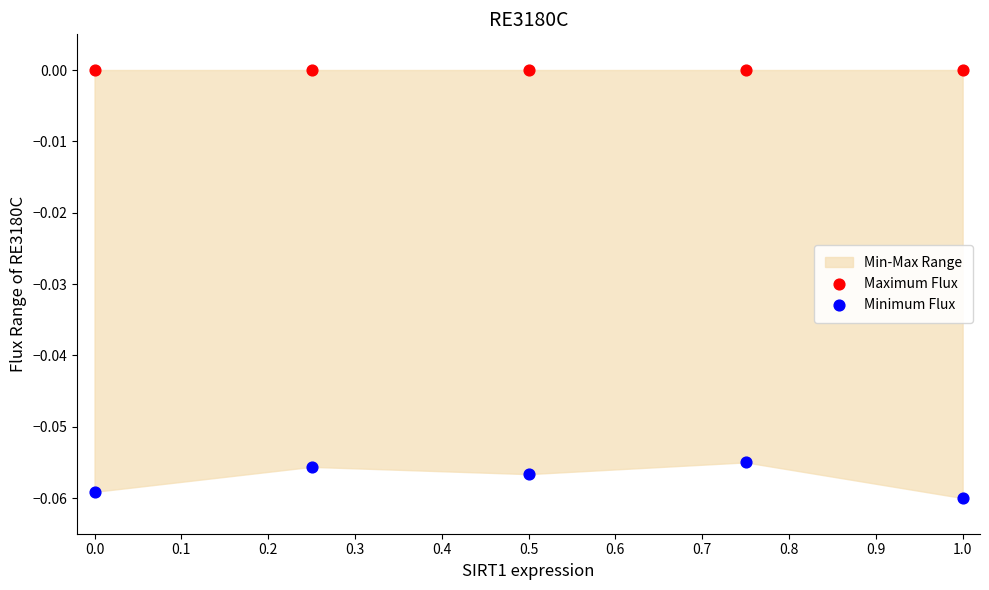

Across all data points, what is the average X value?

0.5